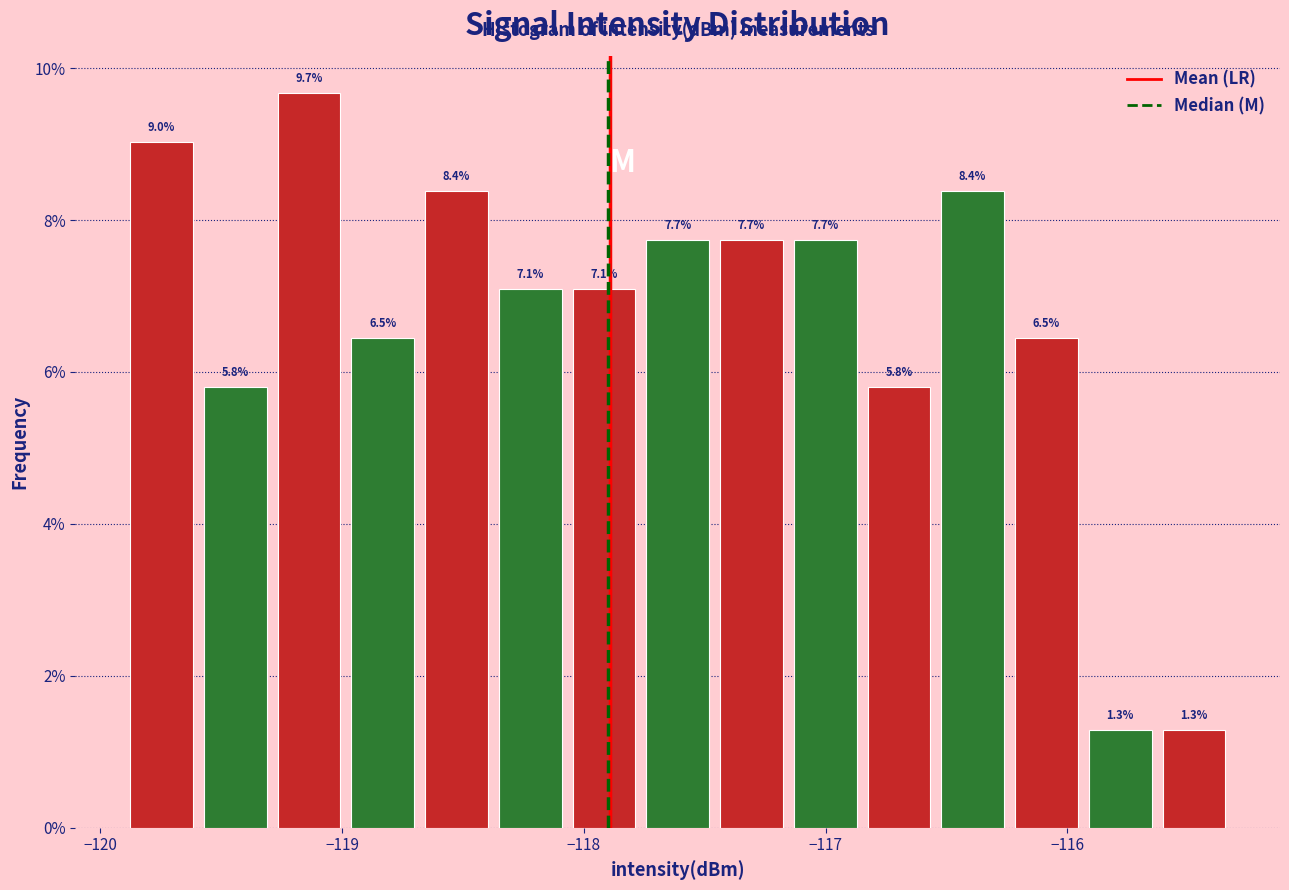

Around what value on the x-axis is the tallest bar? Give the approximate position of its centre, as read against the axis.

-119.1